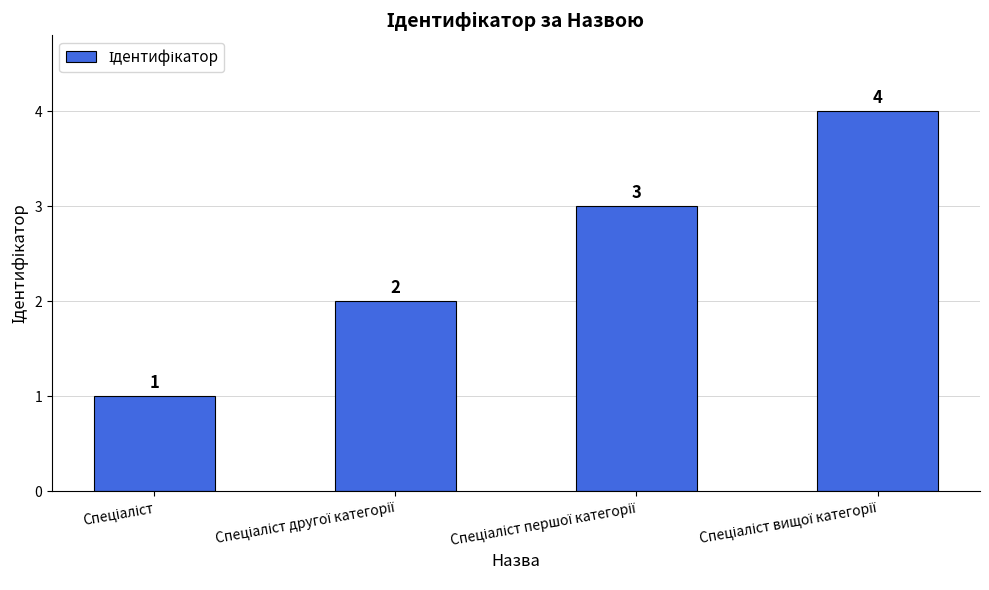

Reading left to right, extract all data points from this chart.

1	2	3	4